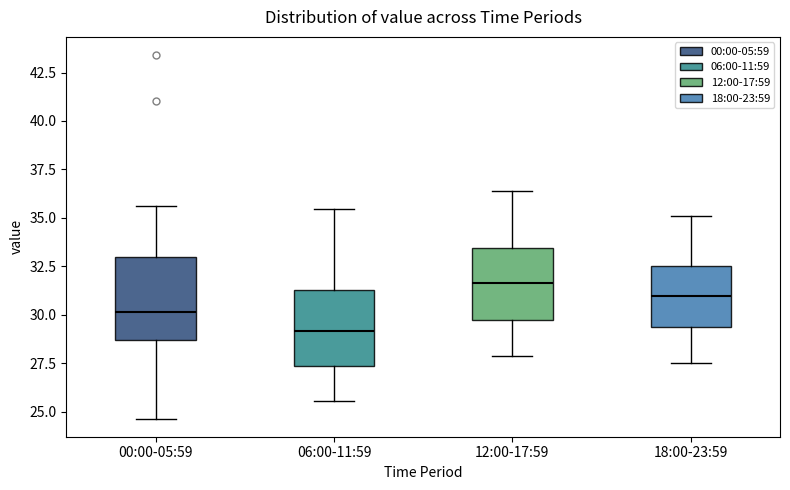

Reading left to right, transcribe this box plot: for each box, give where its median line is, the range the box spans, and where its two whiskers end, as read against the y-axis. The values are not printed on the chart, so give them approximately, as read against the axis.

00:00-05:59: median 30.0, box 28.5 to 33.0, whiskers 24.5 to 35.5
06:00-11:59: median 29.0, box 27.5 to 31.5, whiskers 25.5 to 35.5
12:00-17:59: median 31.5, box 29.5 to 33.5, whiskers 28.0 to 36.5
18:00-23:59: median 31.0, box 29.5 to 32.5, whiskers 27.5 to 35.0